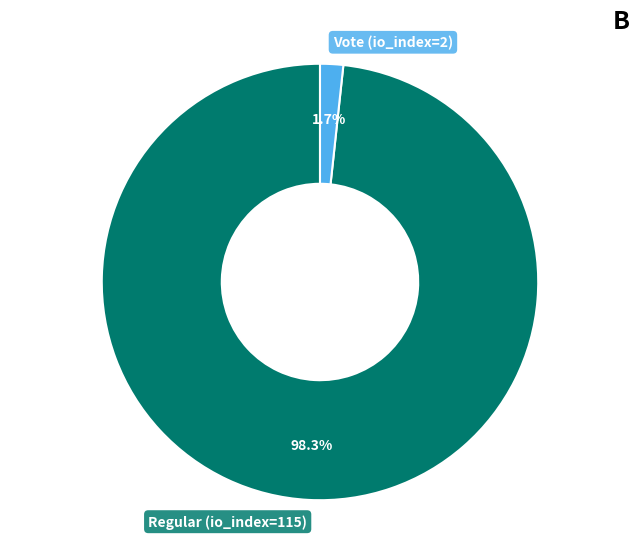

Does any single category account for the majority?

Yes